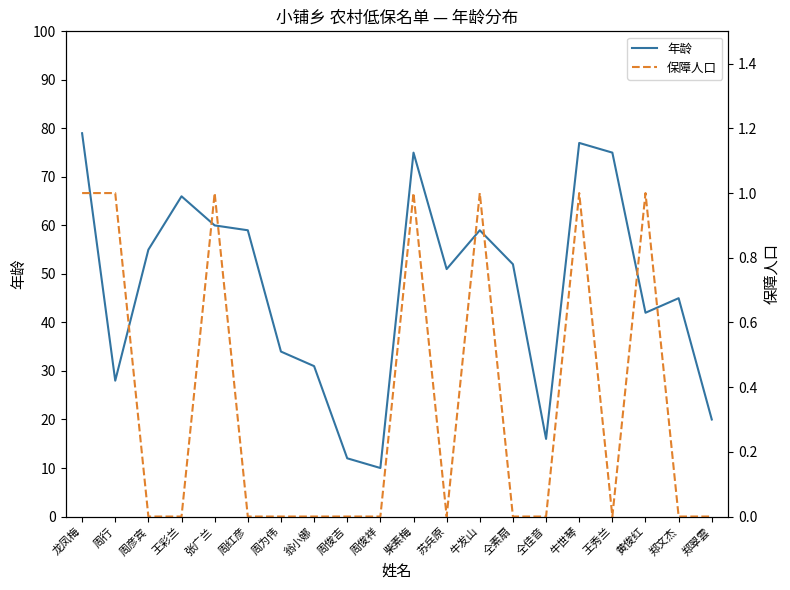

What is the difference between the highest and lowest values at 郑文杰?

45